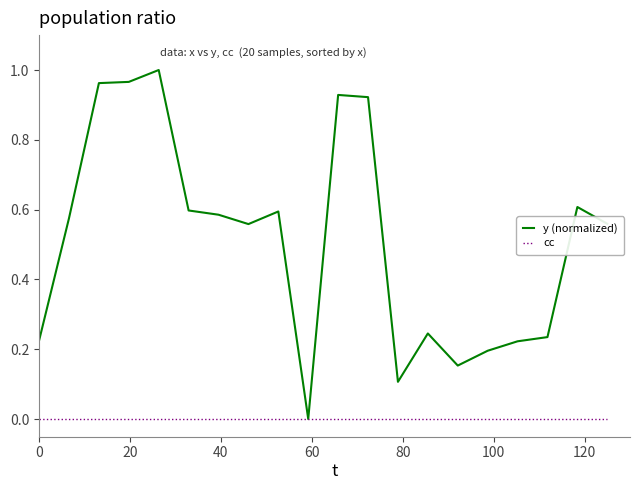

Which series has the largest total across all categories?

y (normalized)